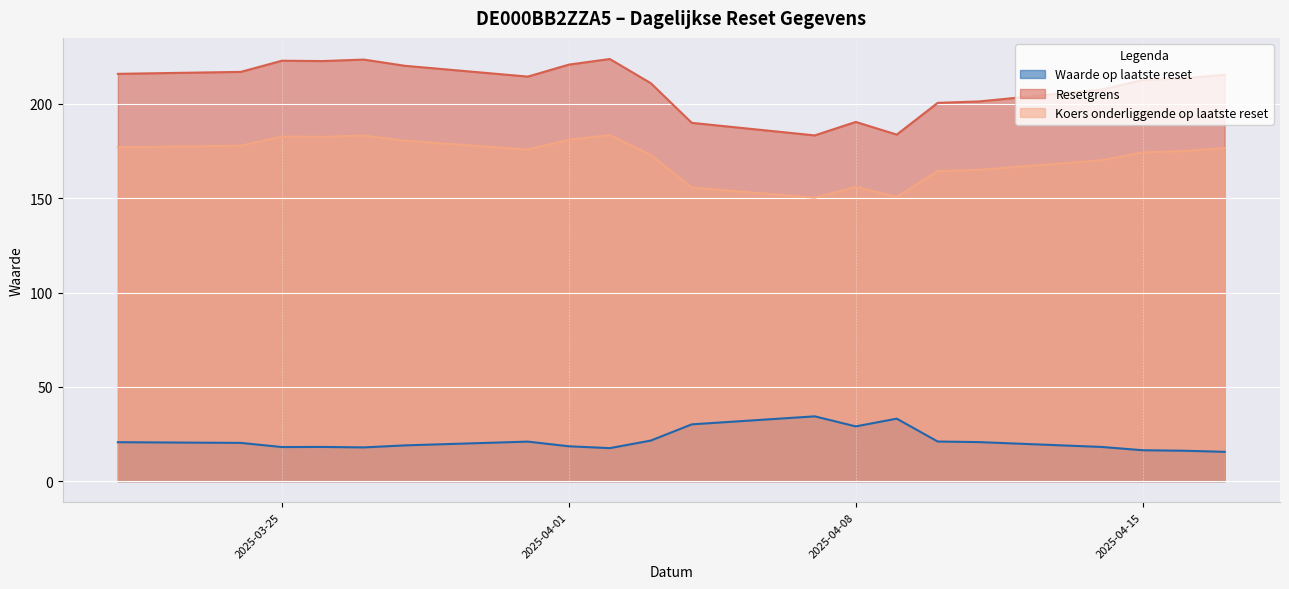

Which series has the widest spread of values?

Resetgrens